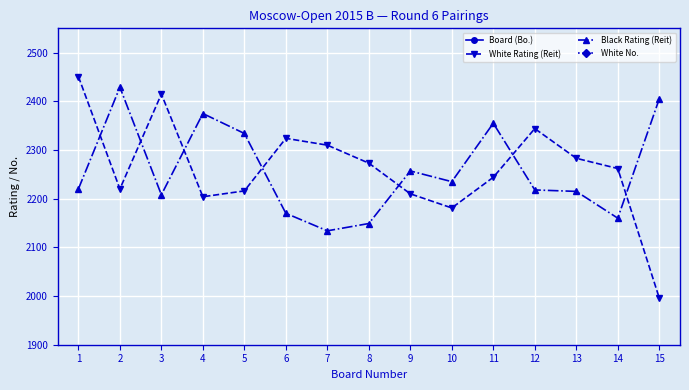

Reading left to right, what are all the values shown in this chart?

Board (Bo.): 1	2	3	4	5	6	7	8	9	10	11	12	13	14	15
White Rating (Reit): 2451	2220	2415	2204	2216	2324	2310	2273	2210	2181	2244	2344	2283	2262	1996
Black Rating (Reit): 2220	2429	2208	2375	2334	2170	2134	2149	2257	2235	2355	2218	2215	2160	2405
White No.: 1	24	3	31	26	11	13	17	28	35	21	9	15	19	71